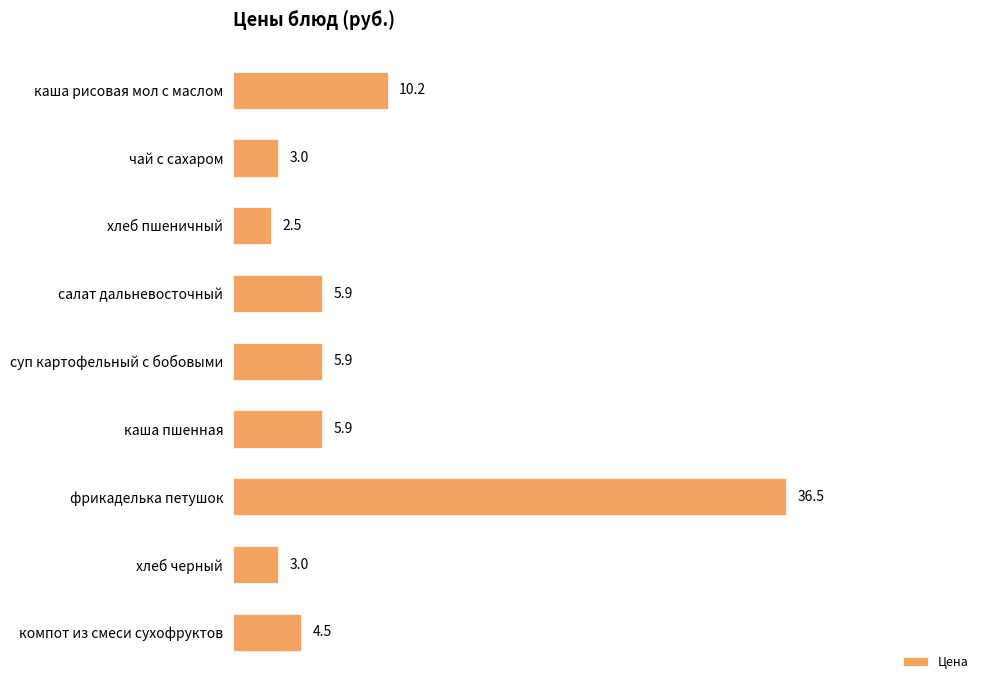

Approximately how many times larger is the value at фрикаделька петушок compared to салат дальневосточный?

6.2